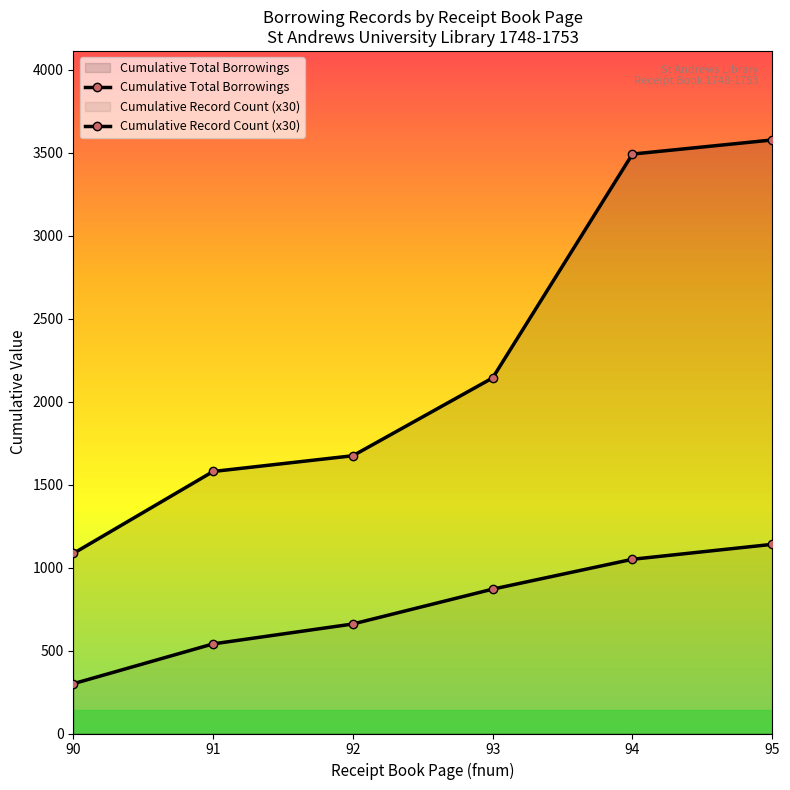

Reading left to right, extract all data points from this chart.

Cumulative Total Borrowings: 90=1085	91=1579	92=1674	93=2143	94=3492	95=3577
Cumulative Record Count (x30): 90=300	91=540	92=660	93=870	94=1050	95=1140